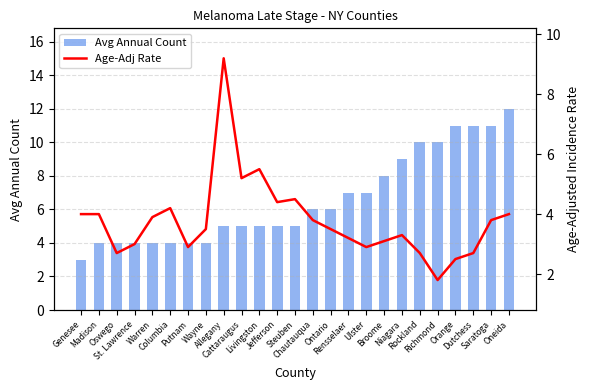

What is the total value across all series at Saratoga?

14.8